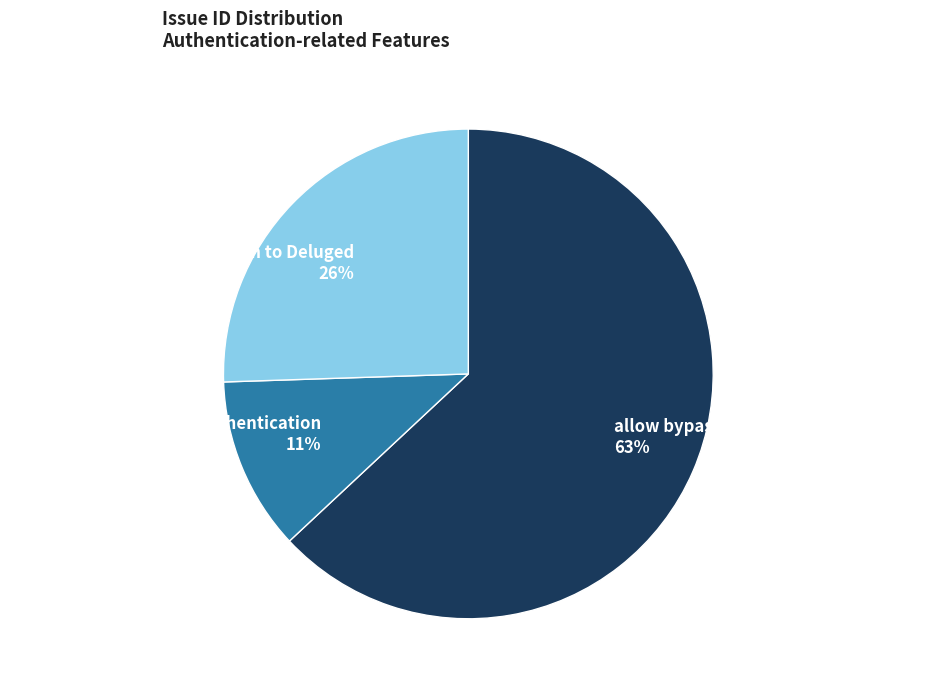

Does any single category account for the majority?

Yes